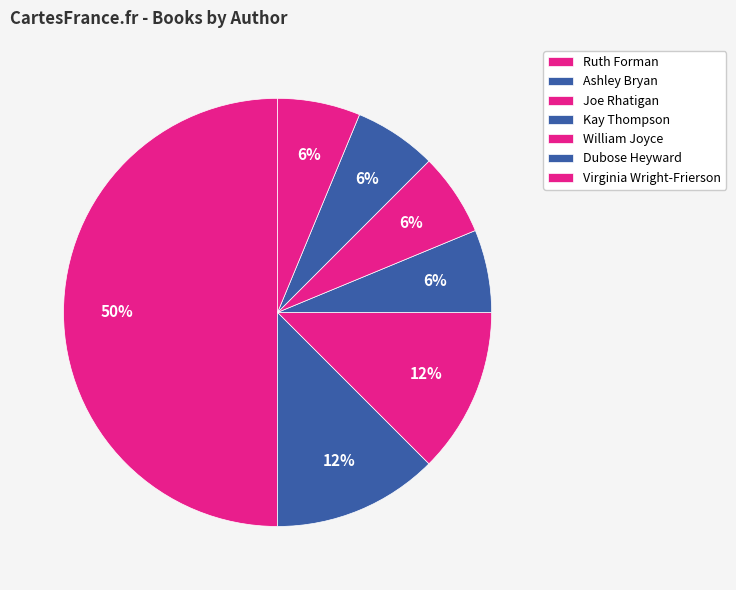

Does any single category account for the majority?

No